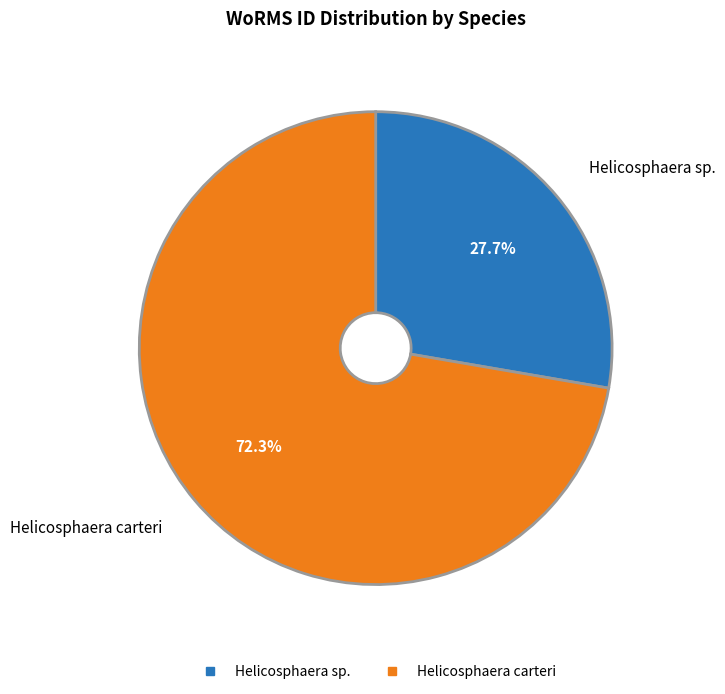

What is the ratio of the value at Helicosphaera sp. to the value at Helicosphaera carteri?

0.4